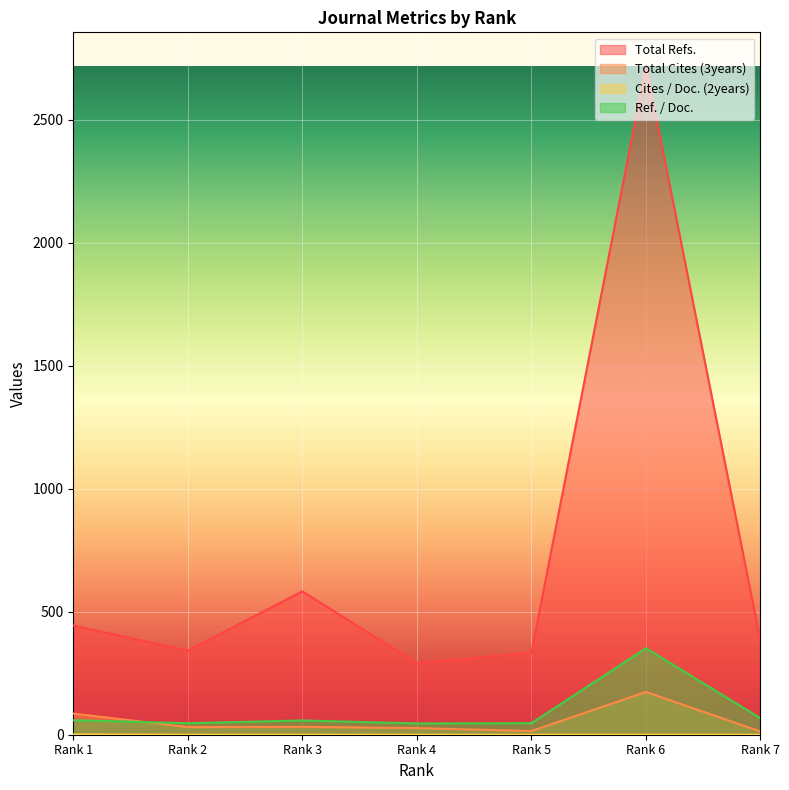

Is it true that Total Cites (3years) equals 120 at Rank 1?

False